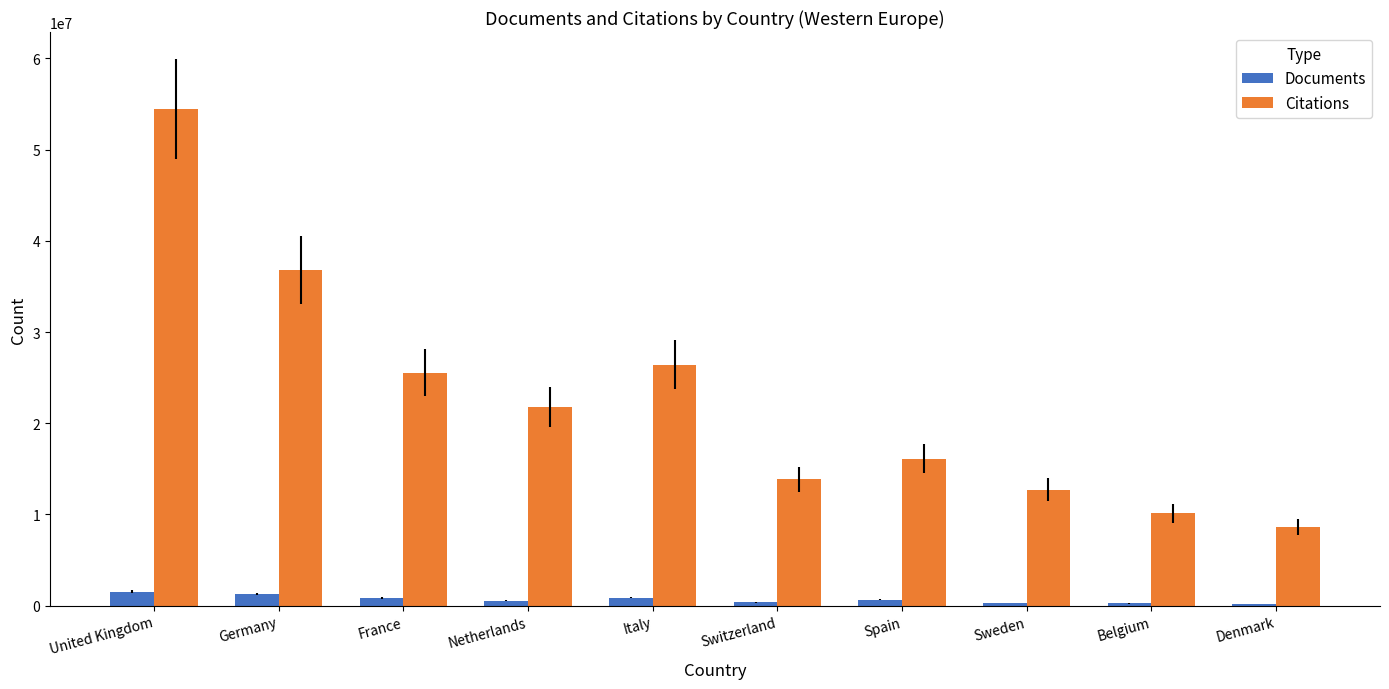

What is the highest value of the Documents series?

1548634